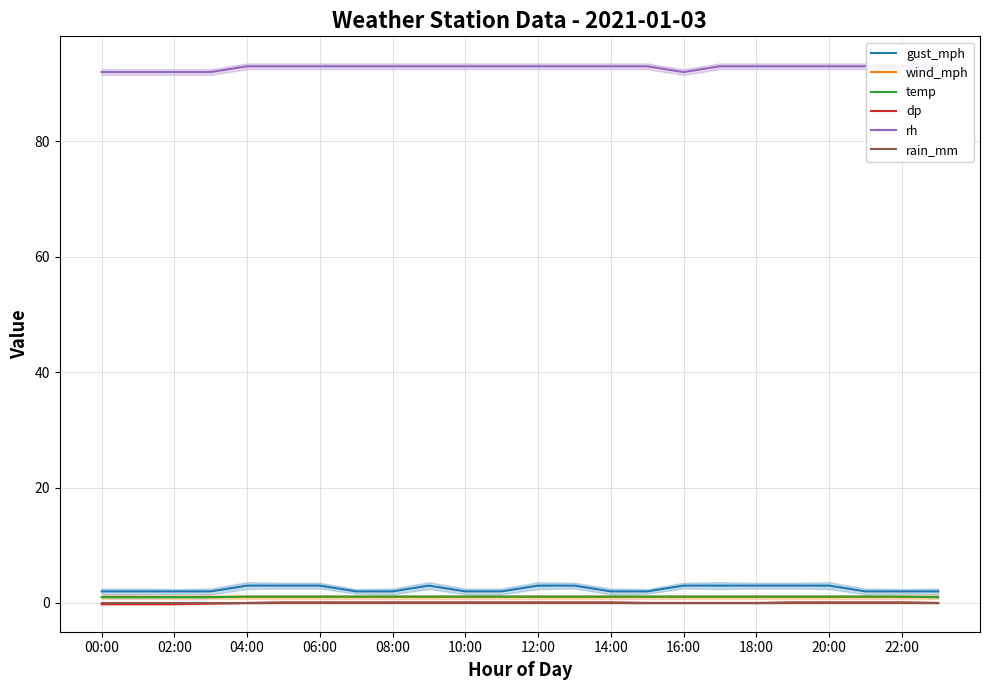

What are all the series names shown in the legend?

gust_mph, wind_mph, temp, dp, rh, rain_mm